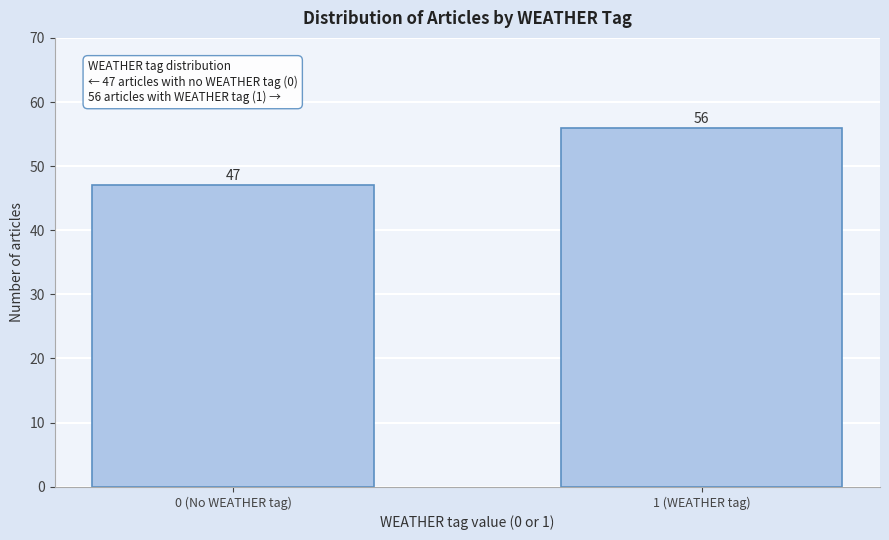

Reading right to left, list all the values displayed in this chart.

1 (WEATHER tag)=56	0 (No WEATHER tag)=47